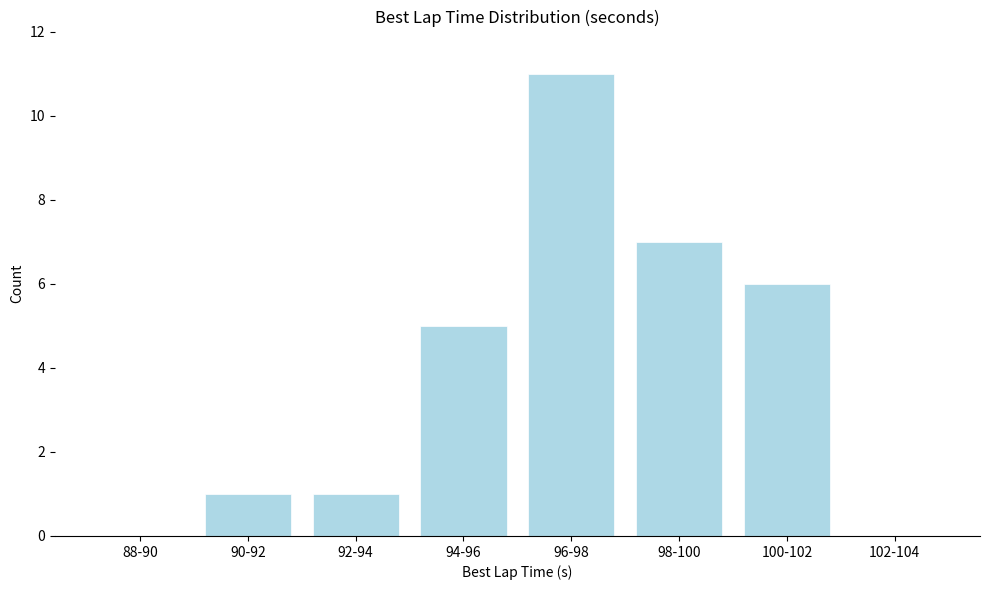

Reading left to right, what are all the values shown in this chart?

88-90=0	90-92=1	92-94=1	94-96=5	96-98=11	98-100=7	100-102=6	102-104=0